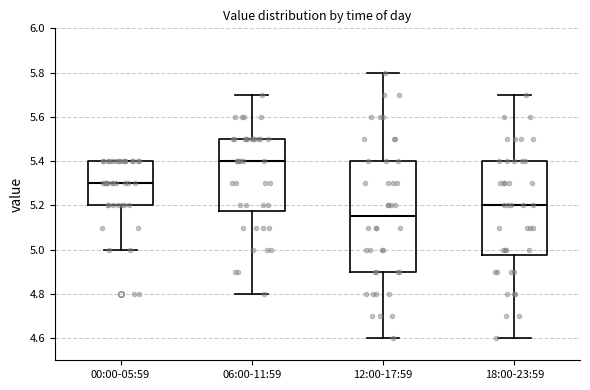

Where does the upper whisker of the box for 06:00-11:59 end on the y-axis? The values are not printed on the chart, so give them approximately, as read against the axis.

5.70